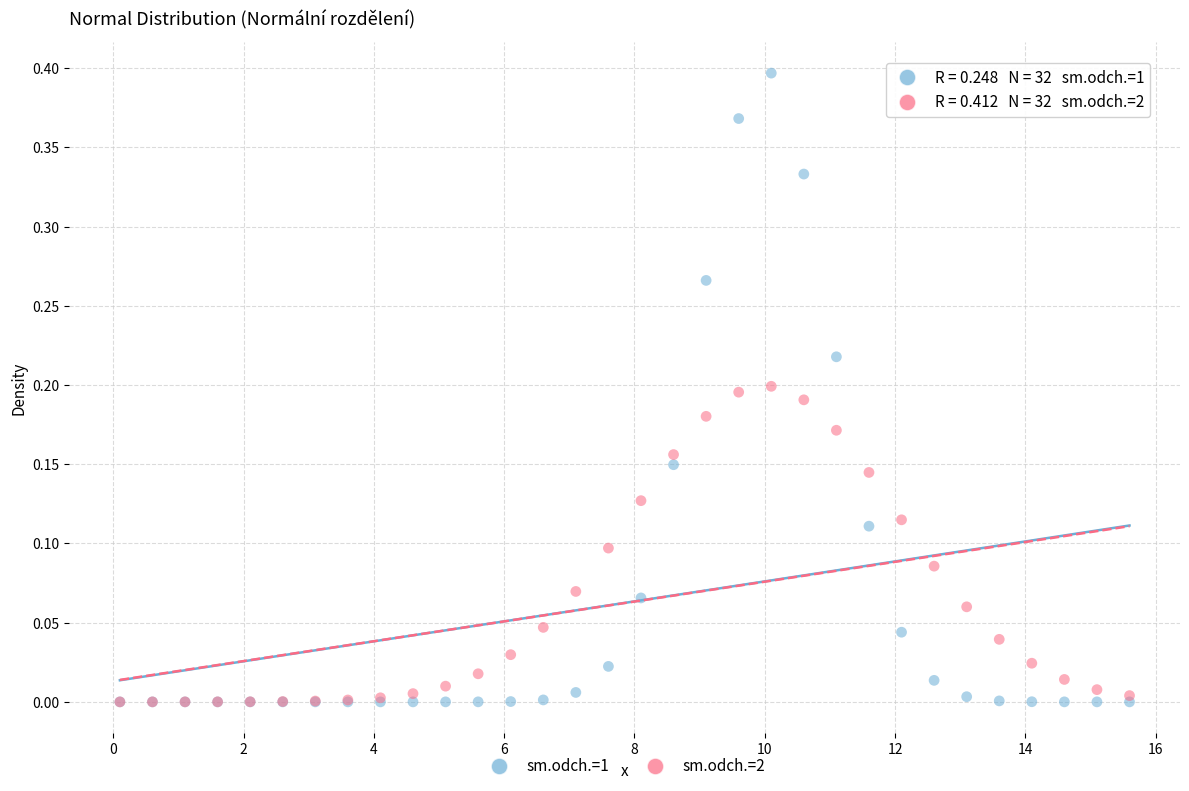

What are all the series names shown in the legend?

sm.odch.=1, sm.odch.=2